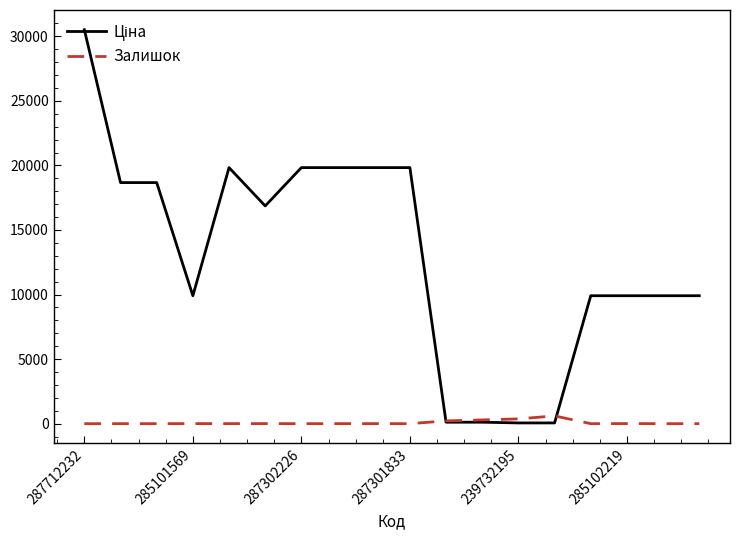

At which category is the sum across all series the highest?

287712232